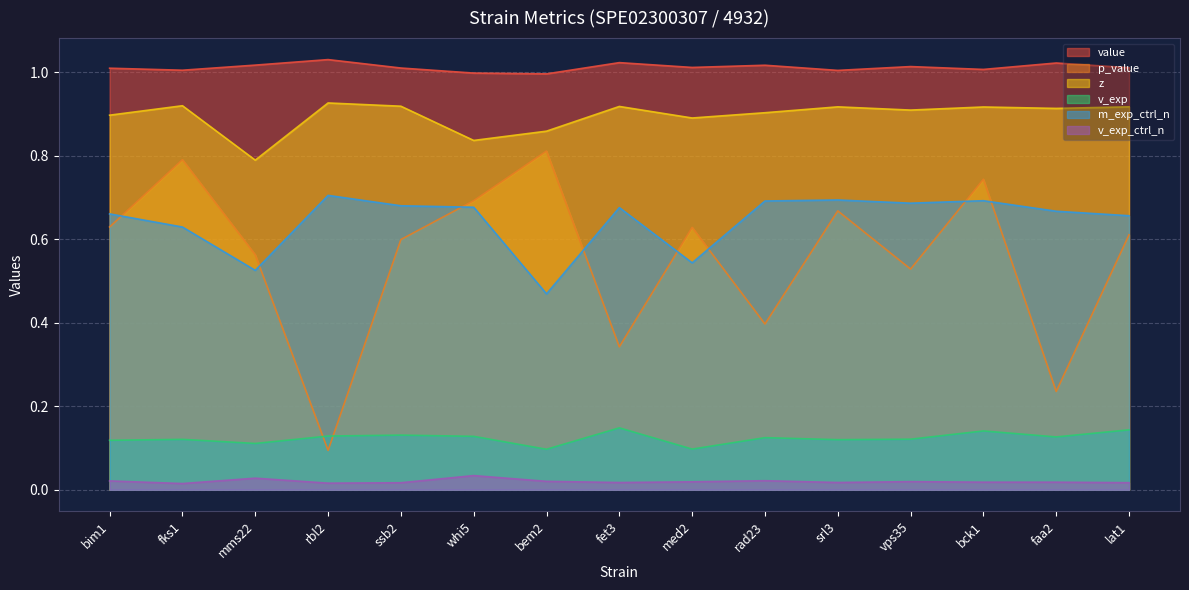

At which category is the sum across all series the highest?

bck1